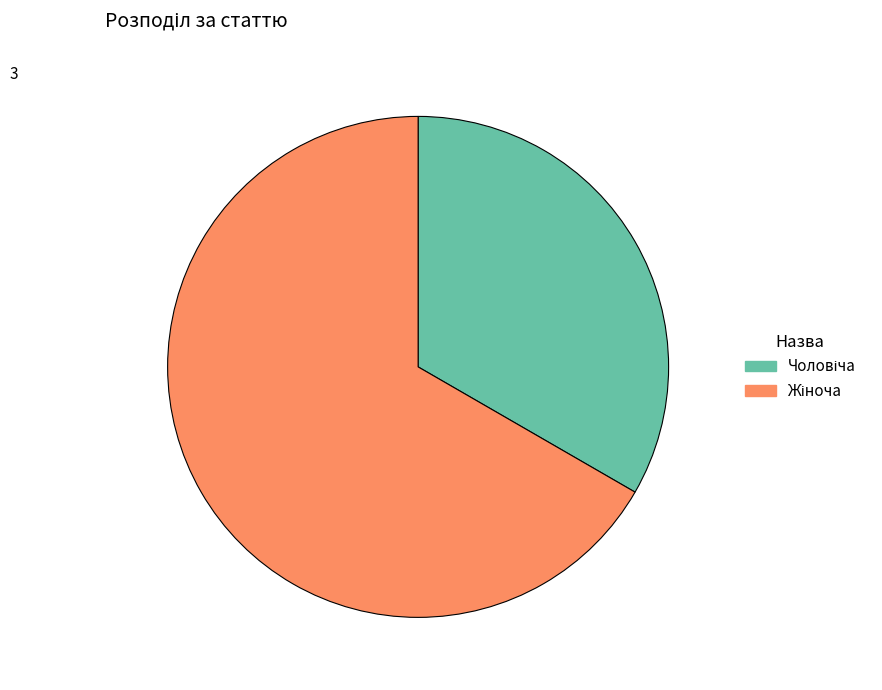

Is there any slice that represents more than half of the pie?

Yes